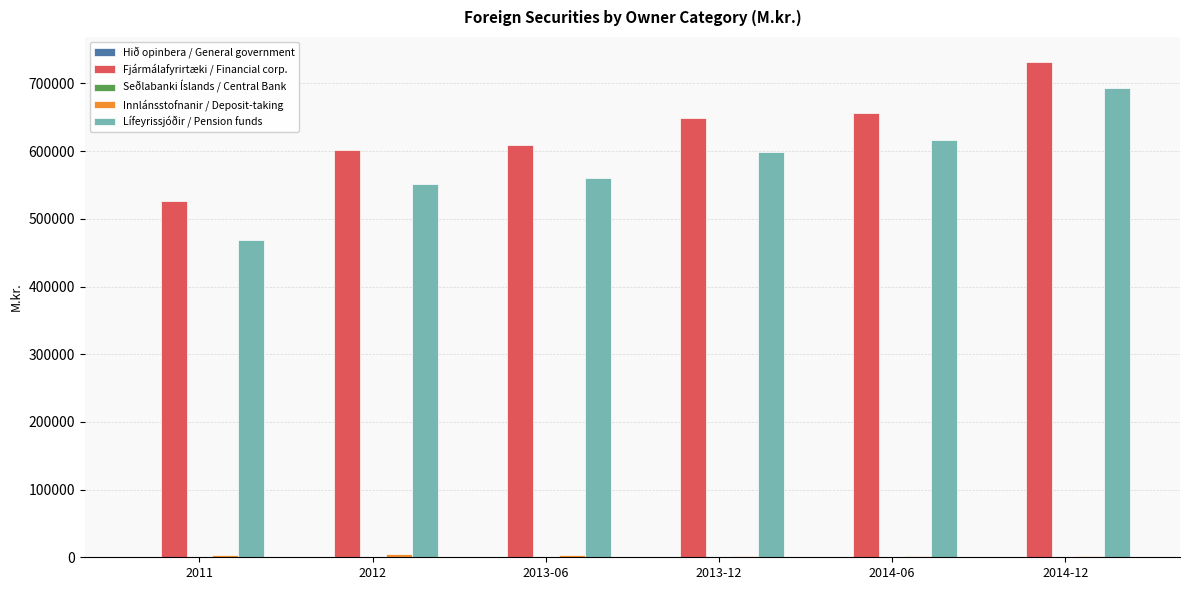

Which series changed the most between 2011 and 2014-06?

Lífeyrissjóðir / Pension funds